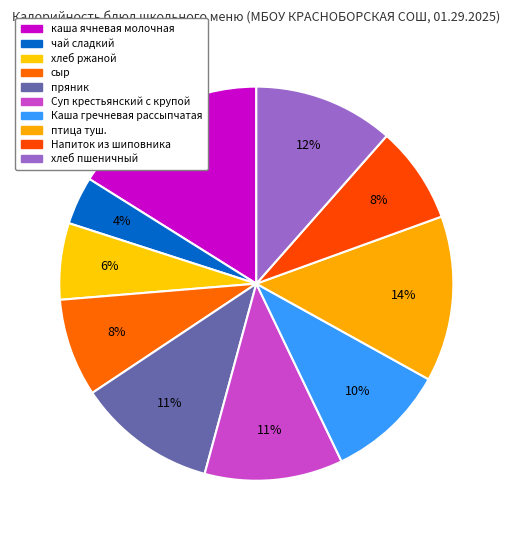

What is the change in value from каша ячневая молочная to Каша гречневая рассыпчатая?

-78